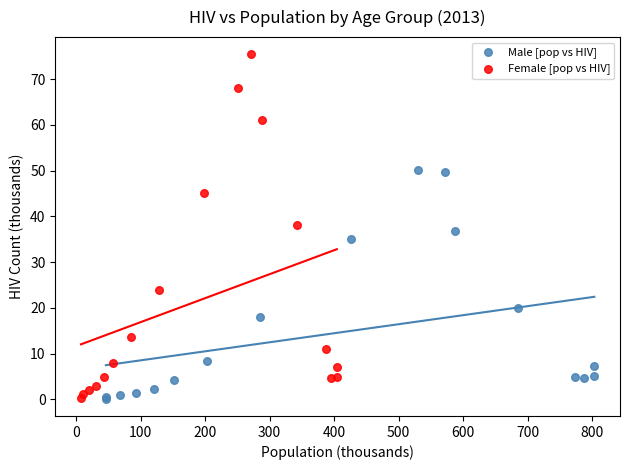

Which series reaches the maximum Y coordinate?

Female [pop vs HIV]